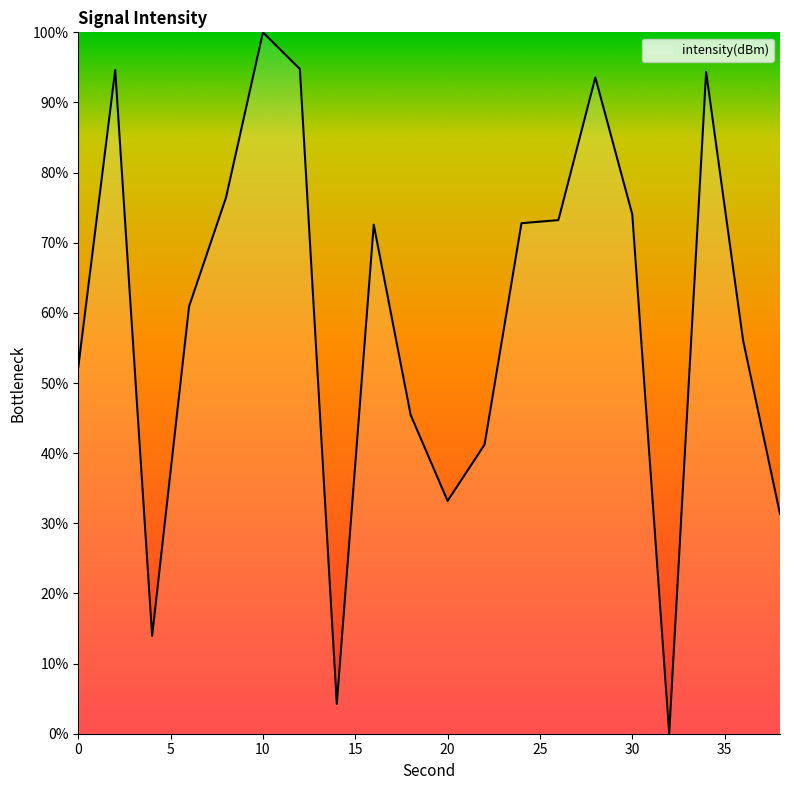

How many lines are shown in the chart?

1